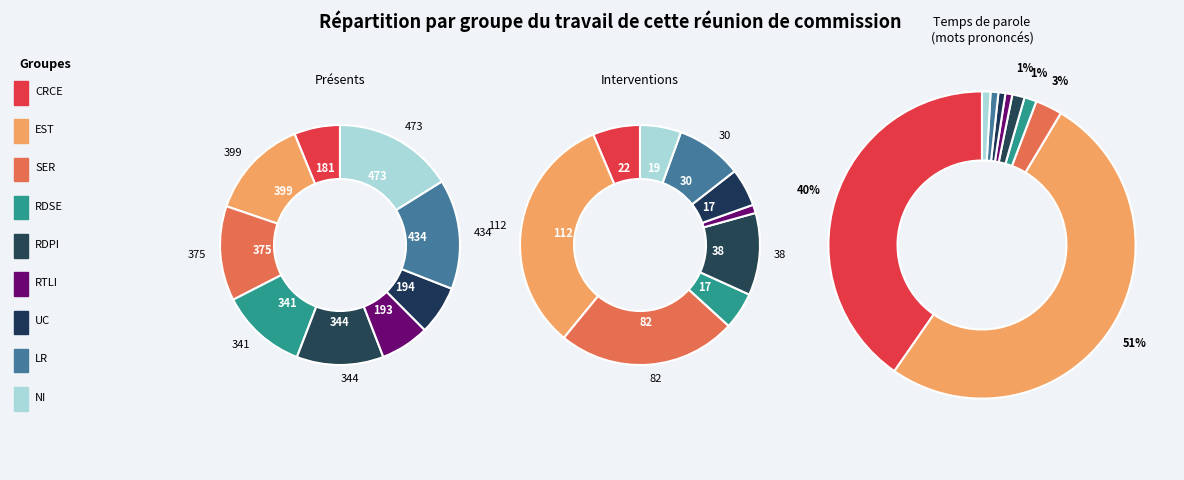

What is the total percentage of 9 and 1?

22.3%